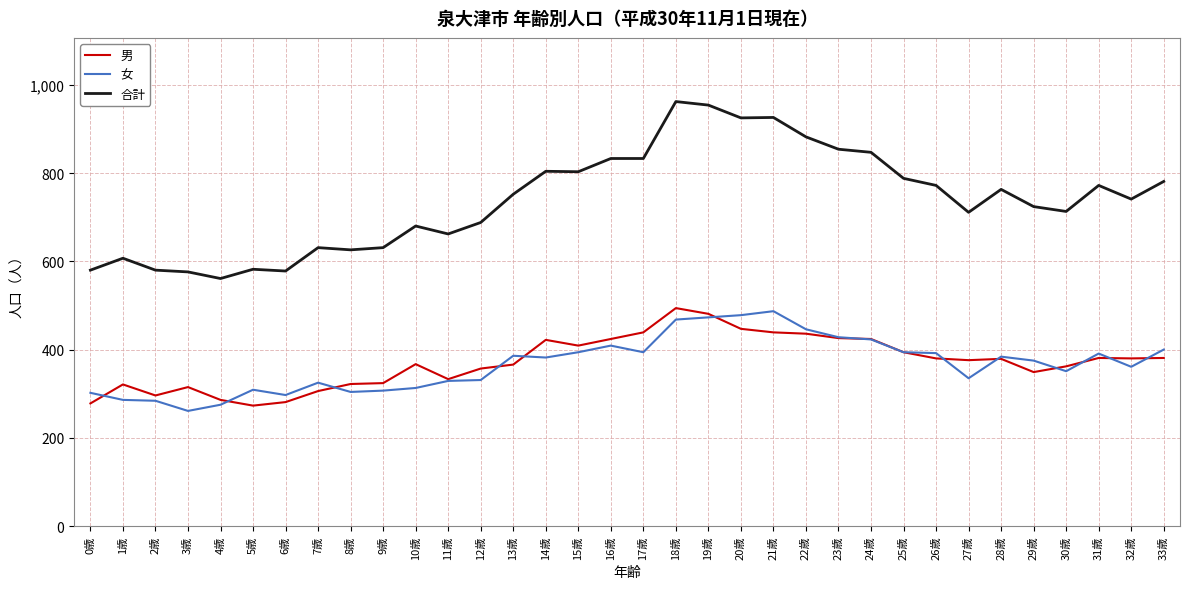

What is the sum of all 女 values?

12474